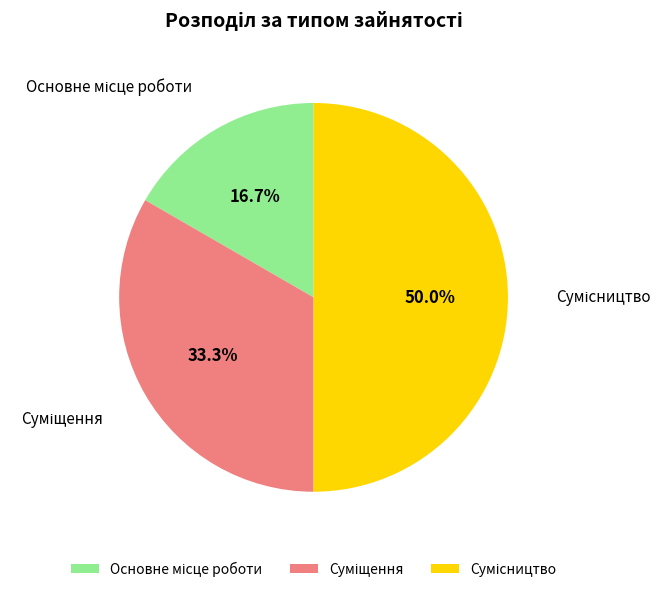

How many segments does this pie chart have?

3